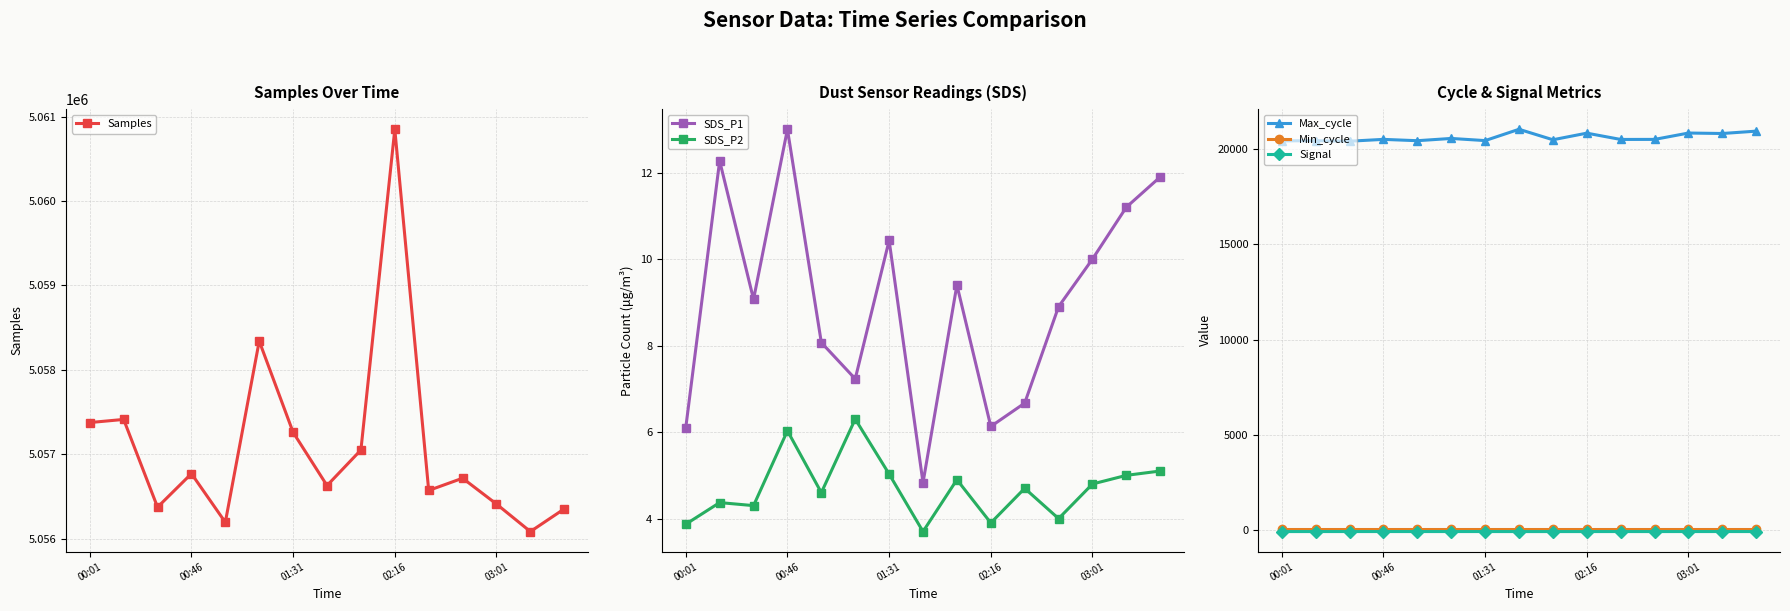

How many data points does each series have?

15